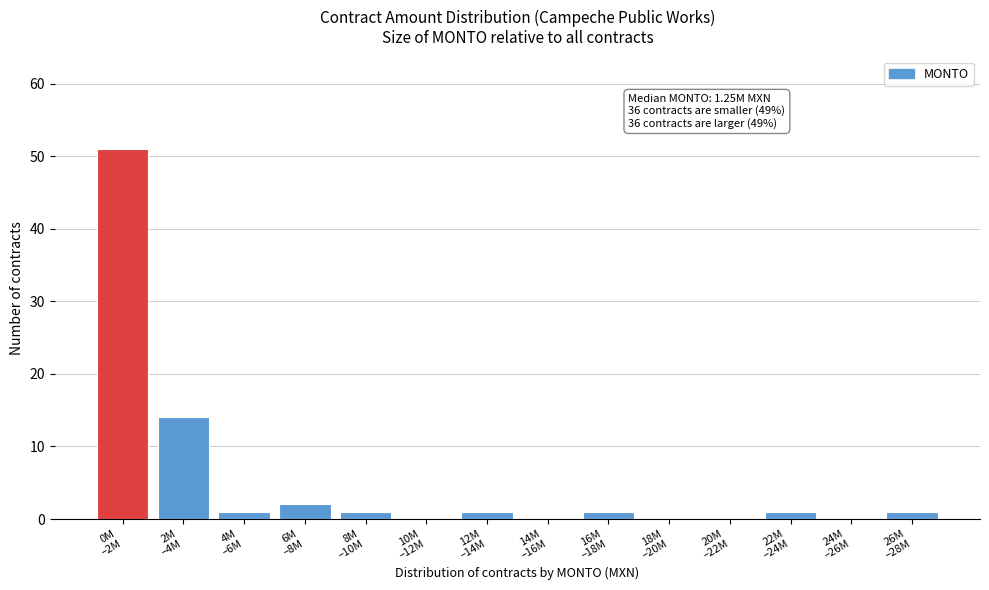

What is the maximum value shown in the chart?

51